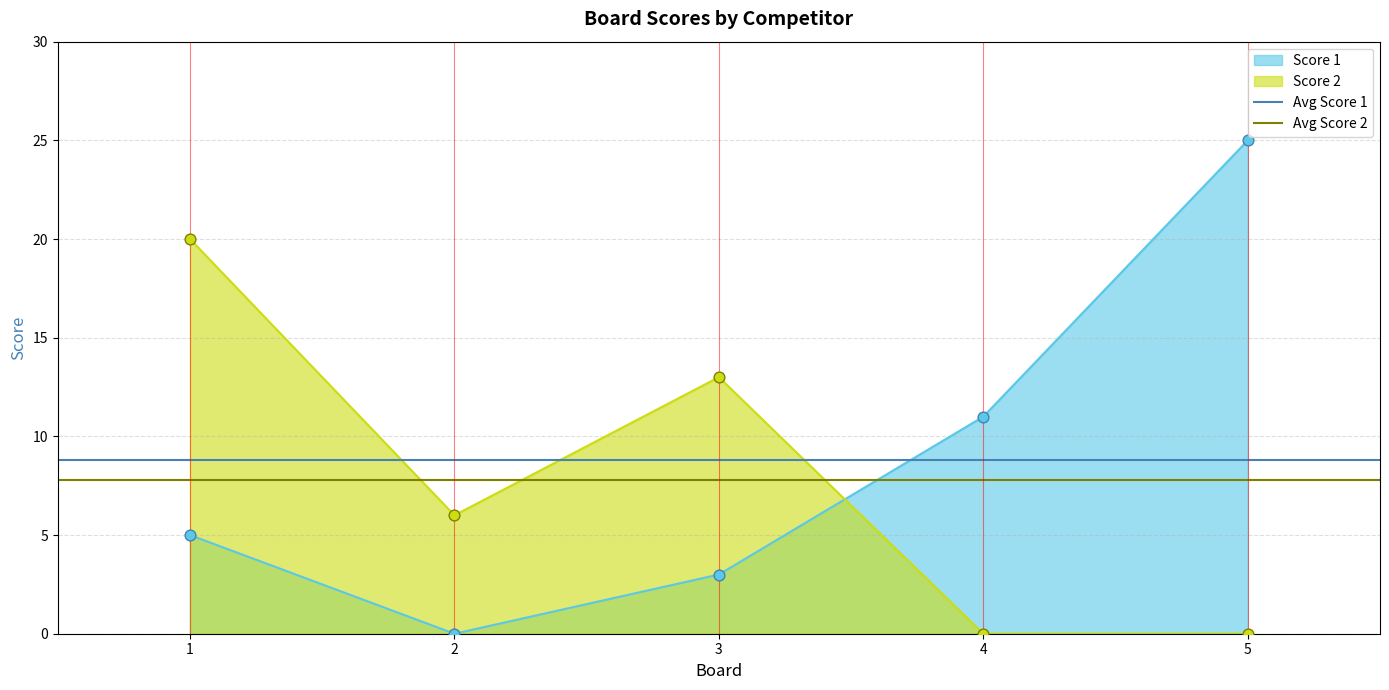

The value of Score 2 at 2 is 1. True or false?

False